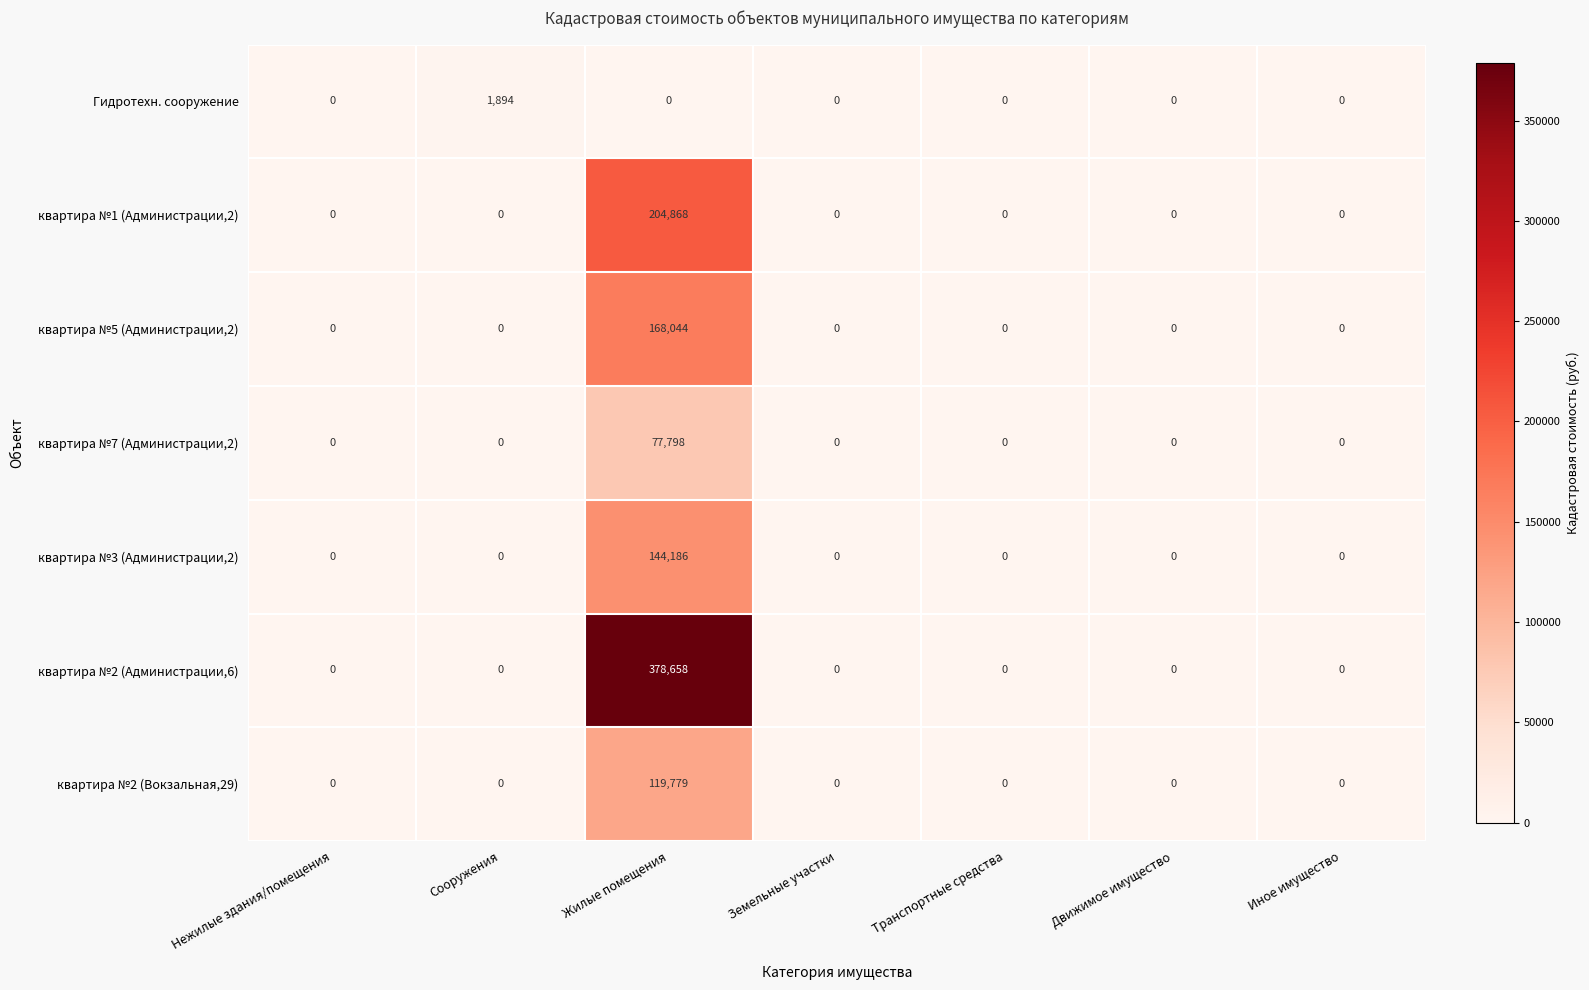

Which category has the highest value across all series?

Жилые помещения